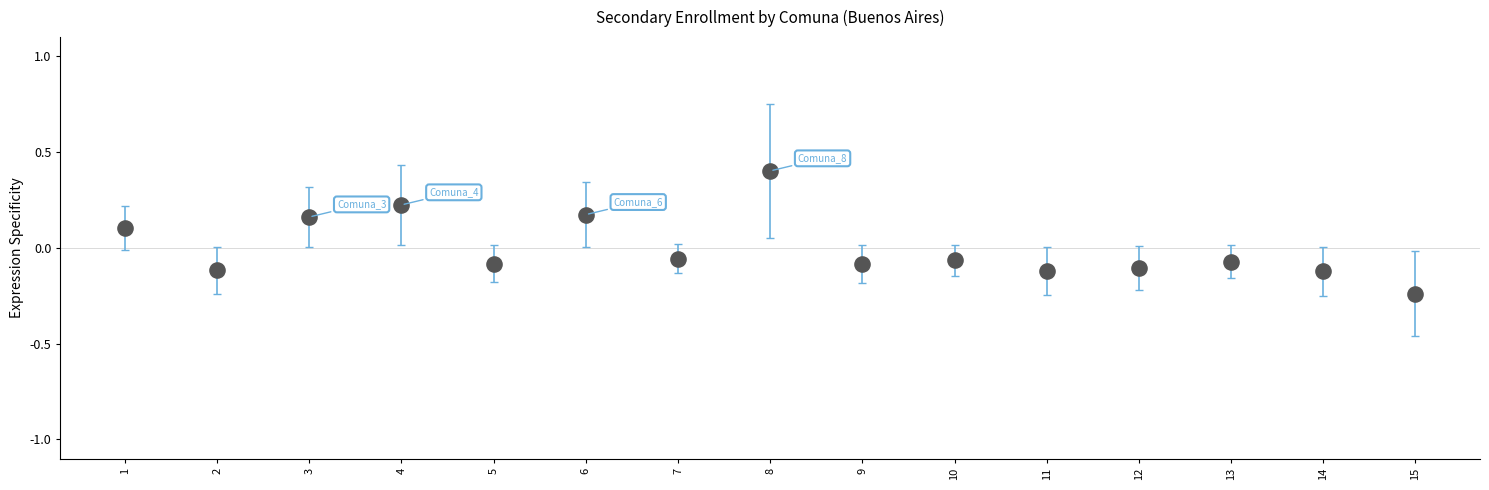

What is the range of Y values (max minus min)?

0.6